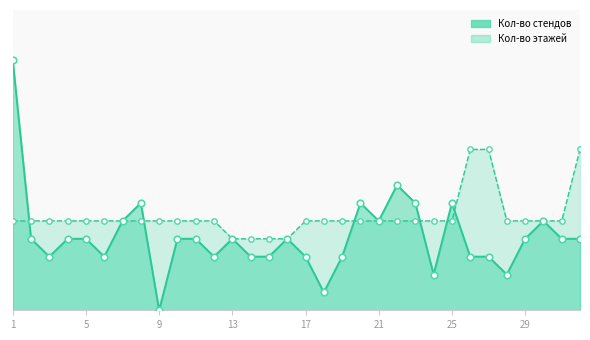

Is the value of Кол-во стендов at 8 greater than the value of Кол-во этажей at 25?

Yes